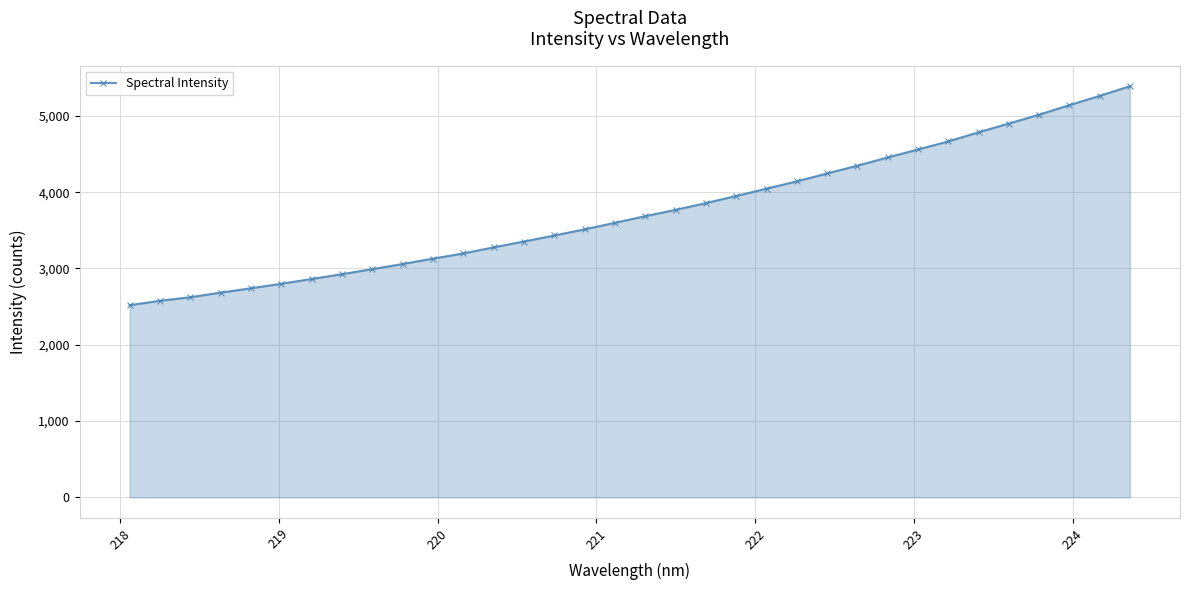

What is the value of the 4th point from the left?

2682.9